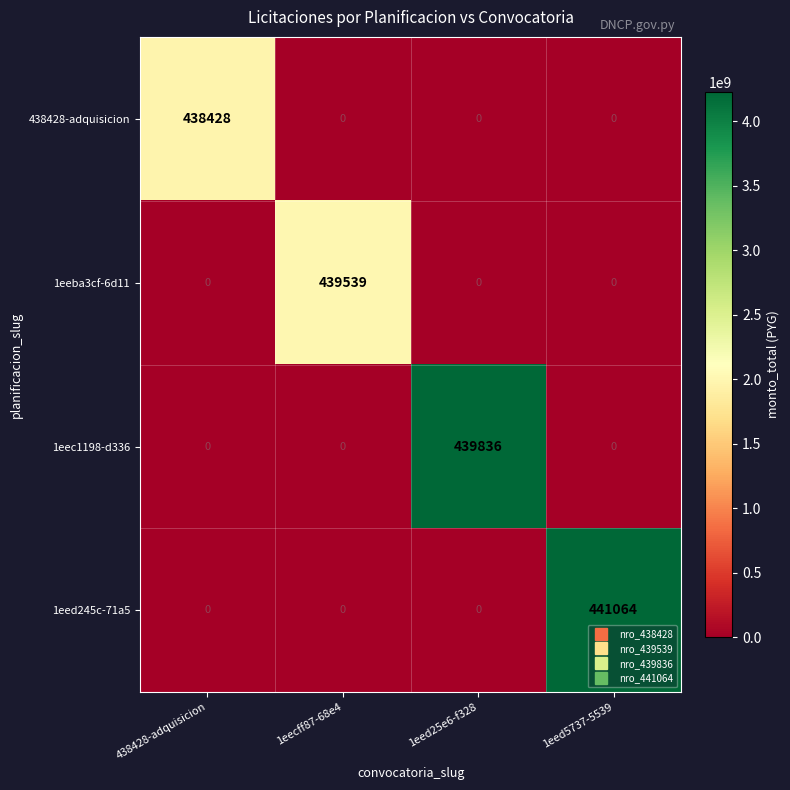

Reading left to right, what are all the values shown in this chart?

438428-adquisicion: 438428	0	0	0
1eeba3cf-6d11: 0	439539	0	0
1eec1198-d336: 0	0	439836	0
1eed245c-71a5: 0	0	0	441064